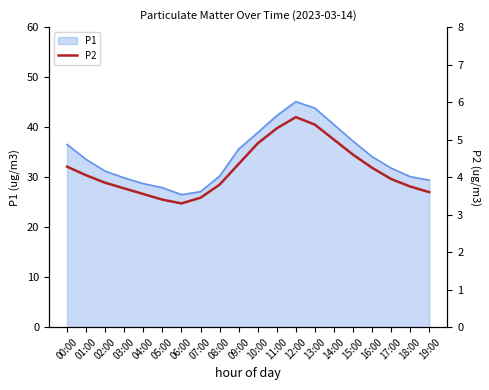

What is the smallest value displayed?

3.3